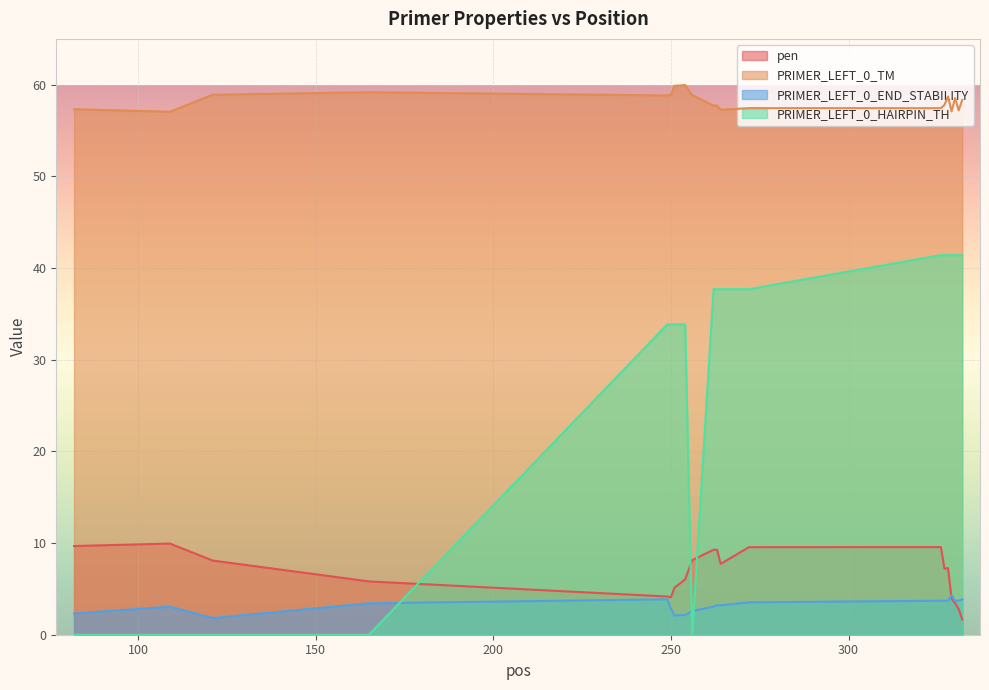

Which series has the largest total across all categories?

PRIMER_LEFT_0_TM